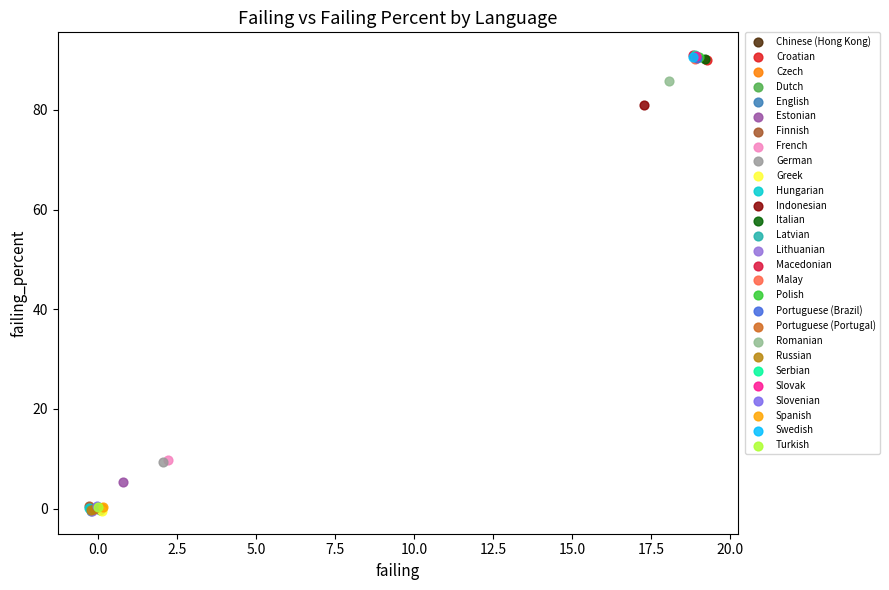

What are all the series names shown in the legend?

Chinese (Hong Kong), Croatian, Czech, Dutch, English, Estonian, Finnish, French, German, Greek, Hungarian, Indonesian, Italian, Latvian, Lithuanian, Macedonian, Malay, Polish, Portuguese (Brazil), Portuguese (Portugal), Romanian, Russian, Serbian, Slovak, Slovenian, Spanish, Swedish, Turkish